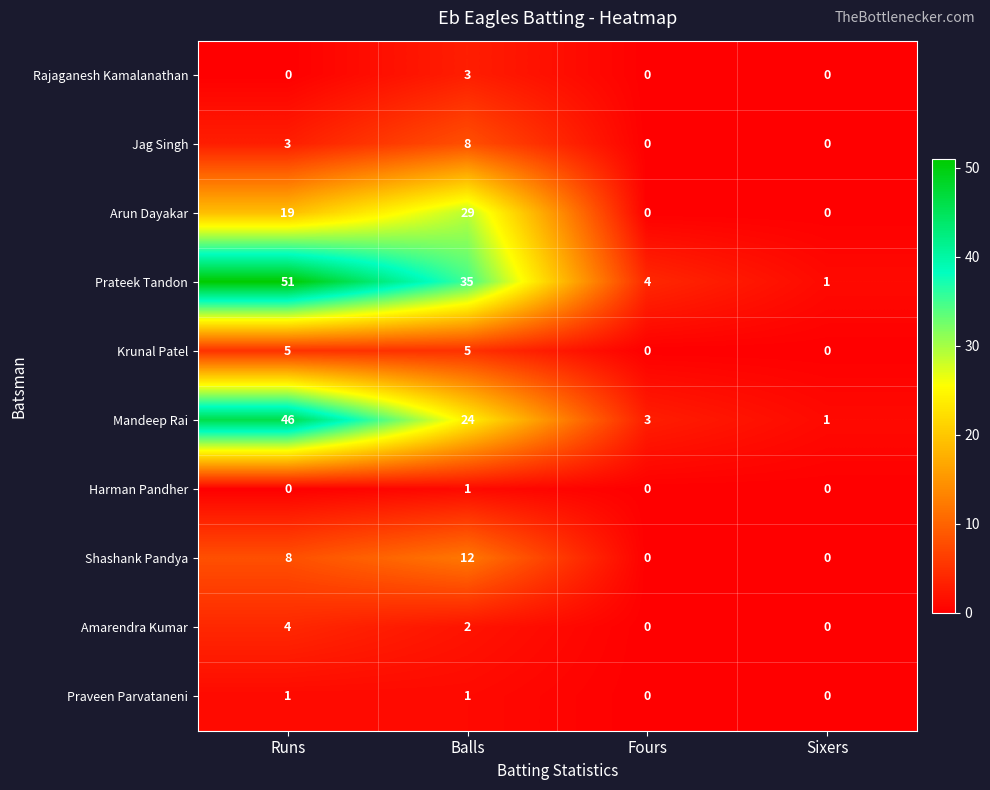

What is the difference between the maximum and second lowest values in the Arun Dayakar series?

29